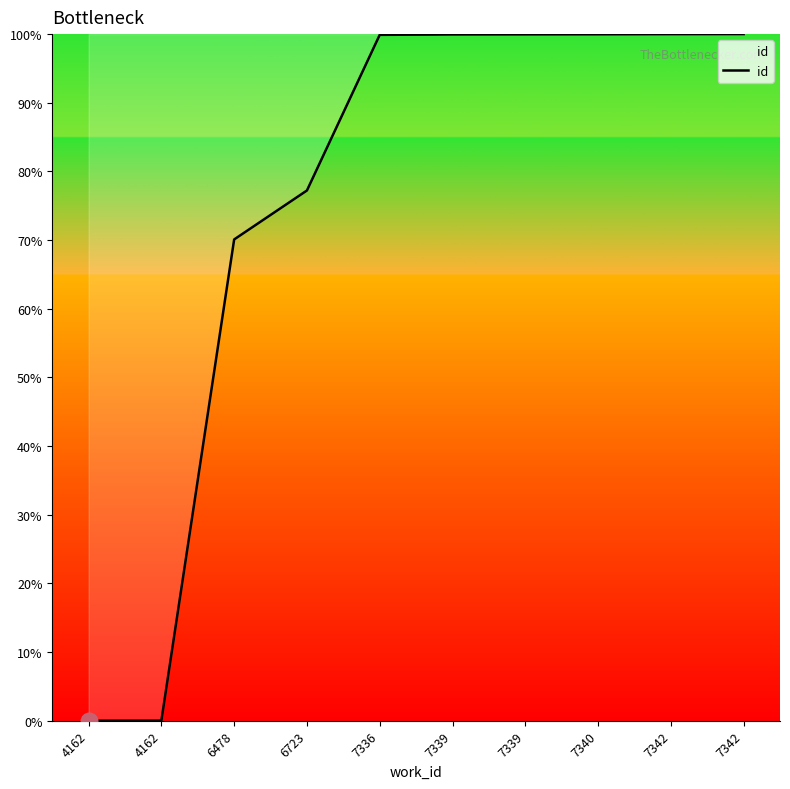

At which label is the value closest to 50?

6478